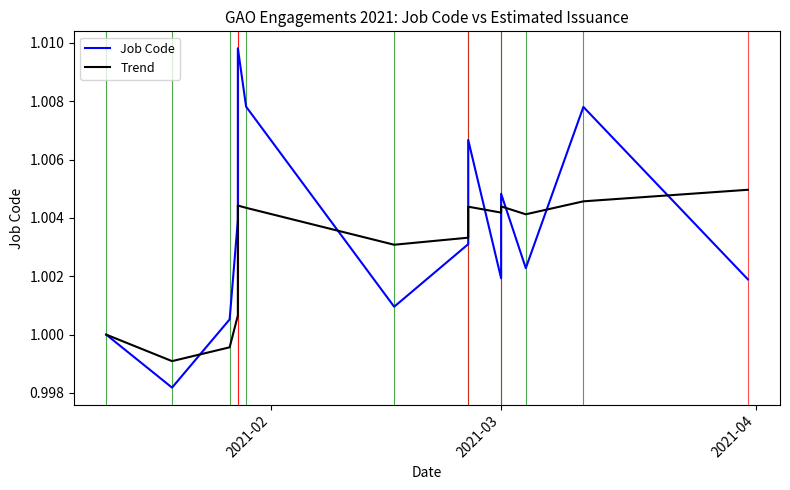

In Job Code, how many points are higher than both neighbors (excluding endpoints)?

4